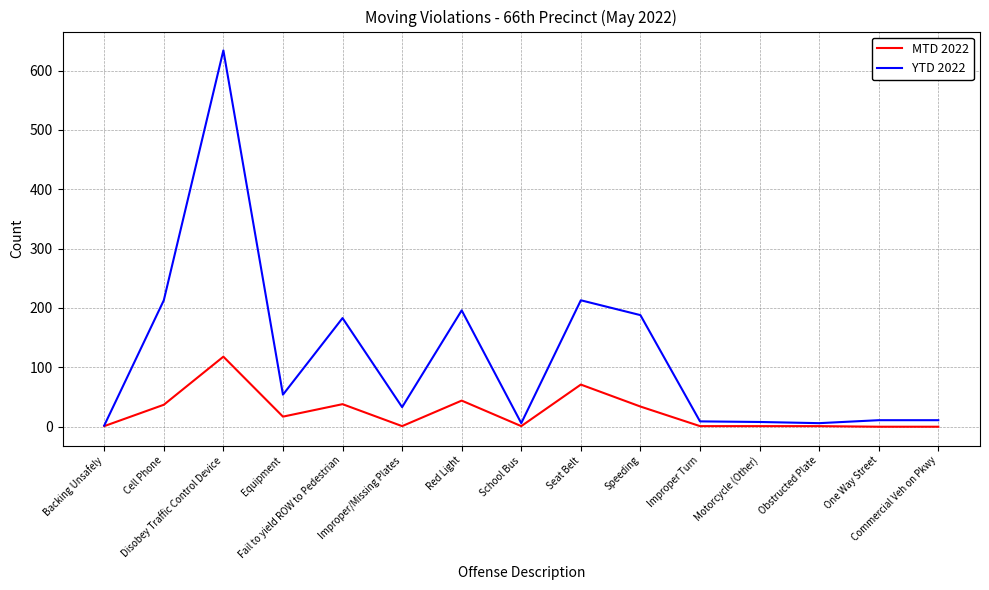

What is the difference between the YTD 2022 values at School Bus and Fail to yield ROW to Pedestrian?

177